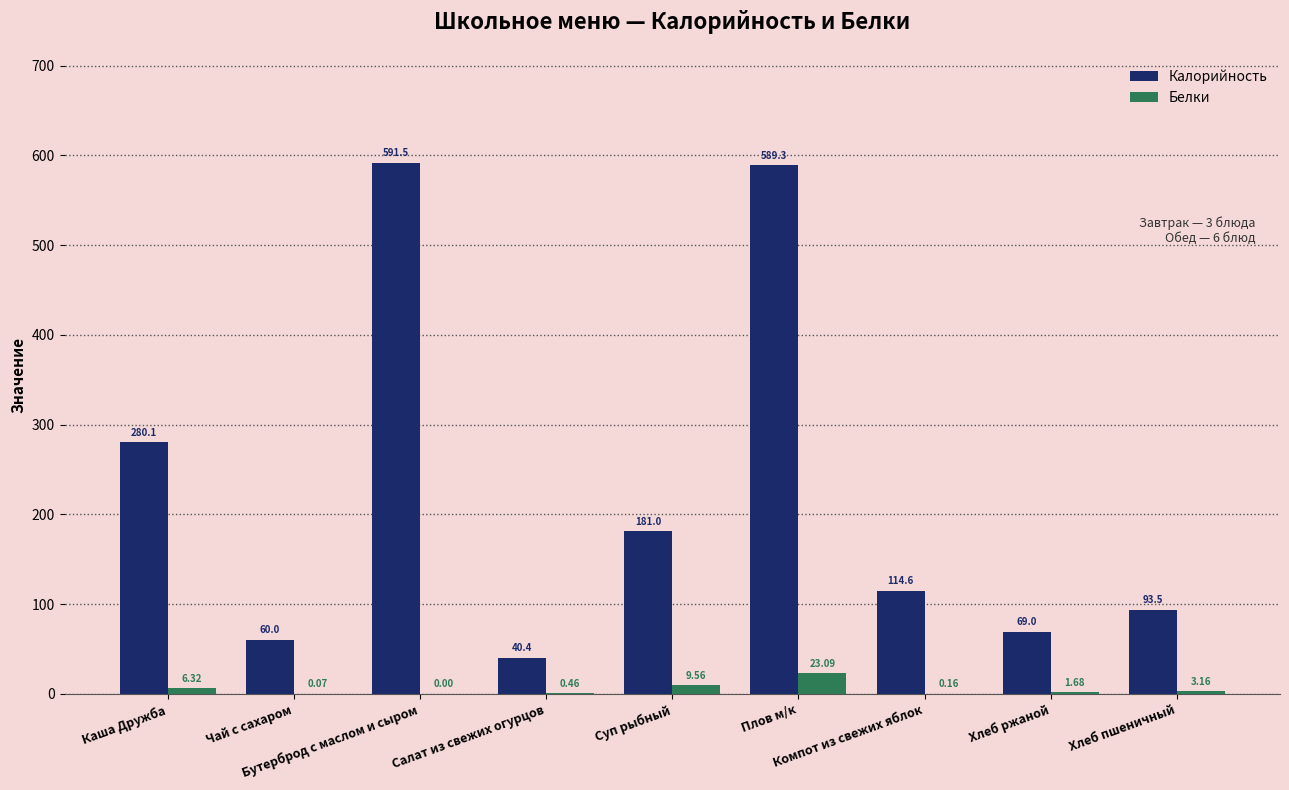

Which series has the largest total across all categories?

Калорийность